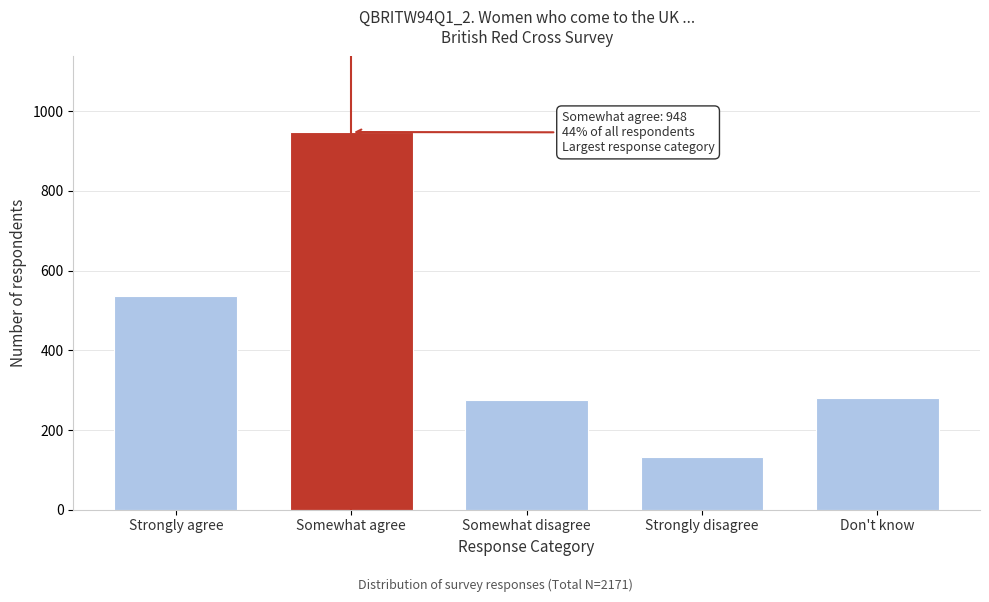

Reading left to right, list all the values displayed in this chart.

536	948	275	133	280